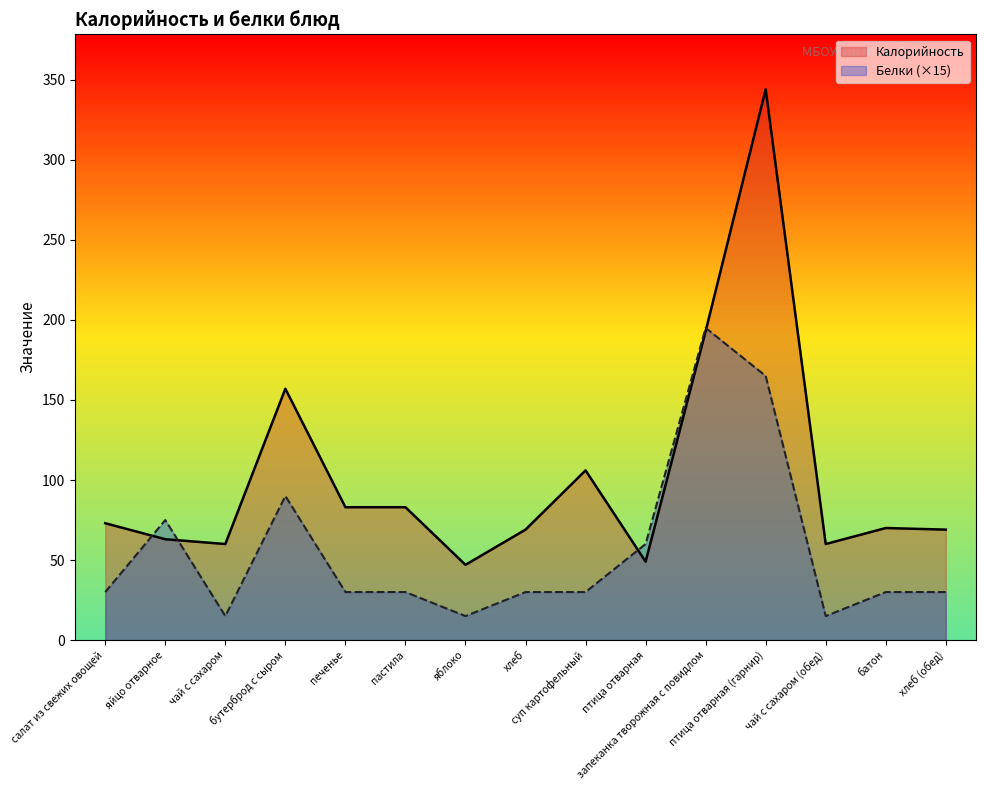

Is the value of Калорийность at пастила greater than the value of Белки at суп картофельный?

Yes